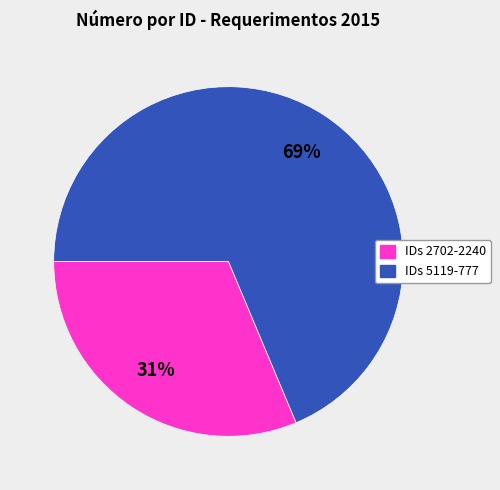

To the nearest percent, what is the average slice percentage?

50%